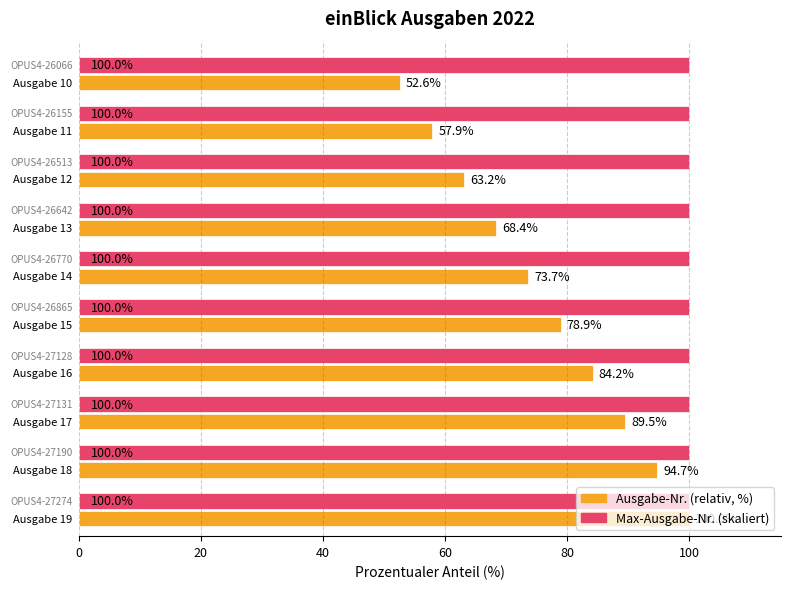

What is the minimum value shown in the chart?

52.6